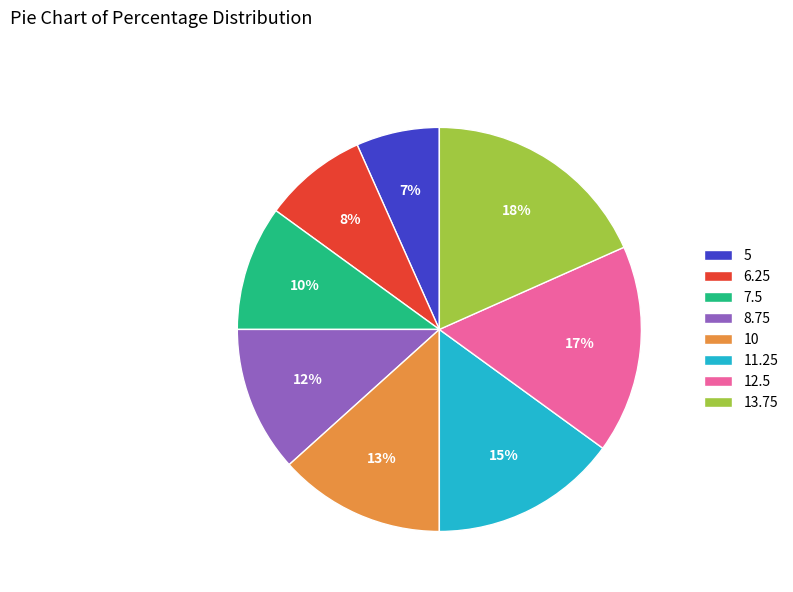

How many segments does this pie chart have?

8